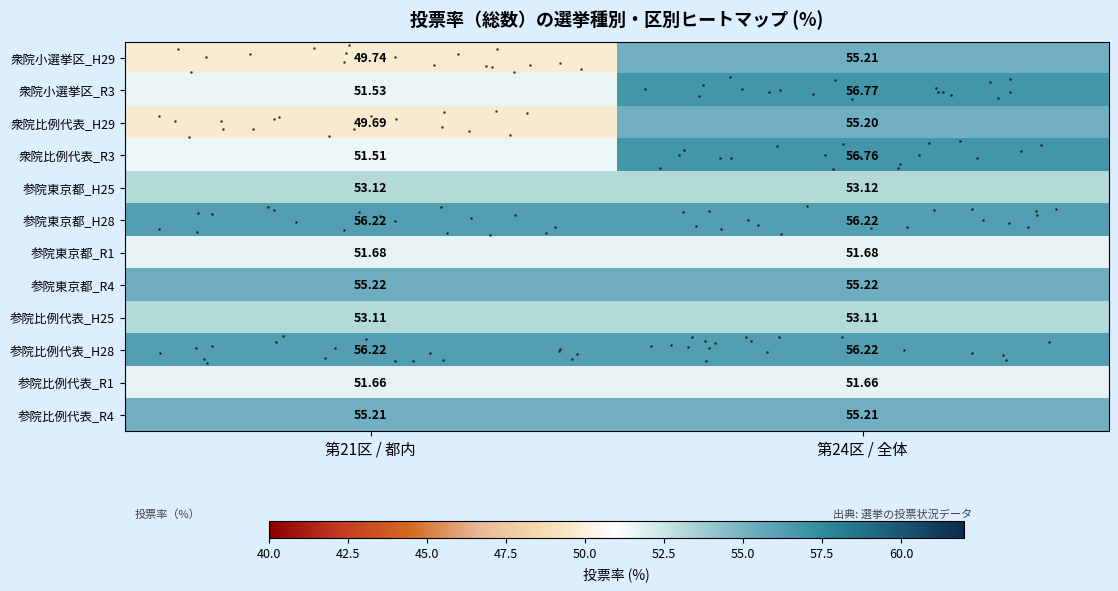

Which series has the largest range (max minus min)?

衆院比例代表_H29